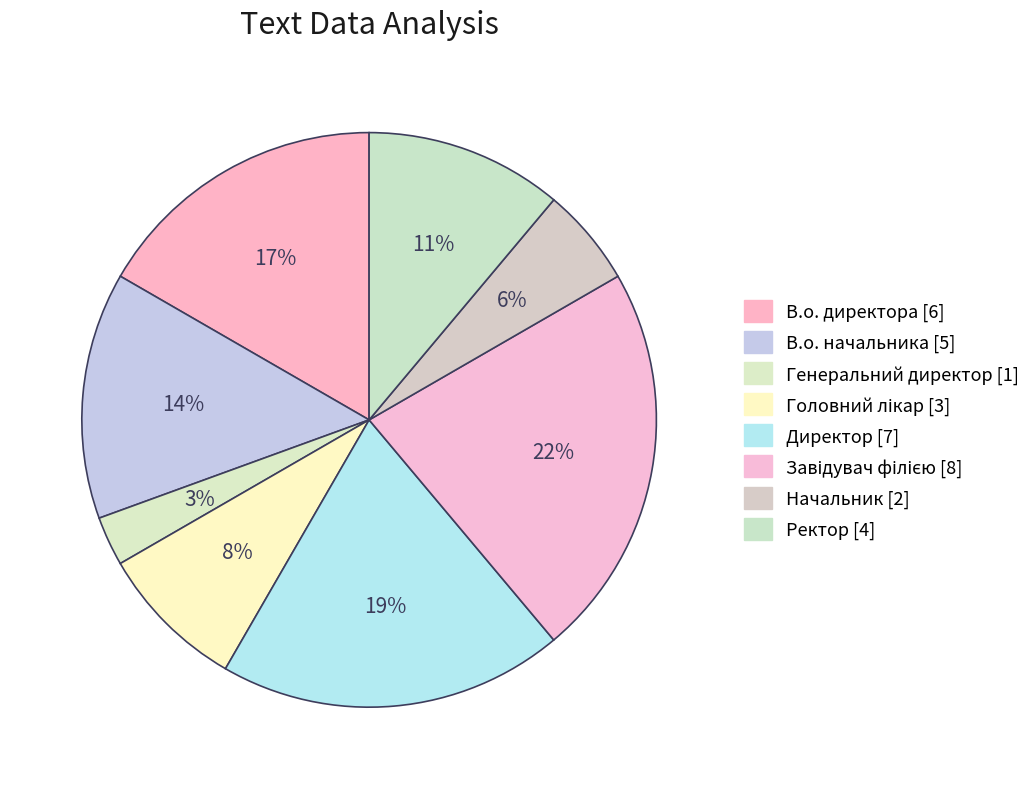

Does Завідувач філією account for over 50% of the chart?

No